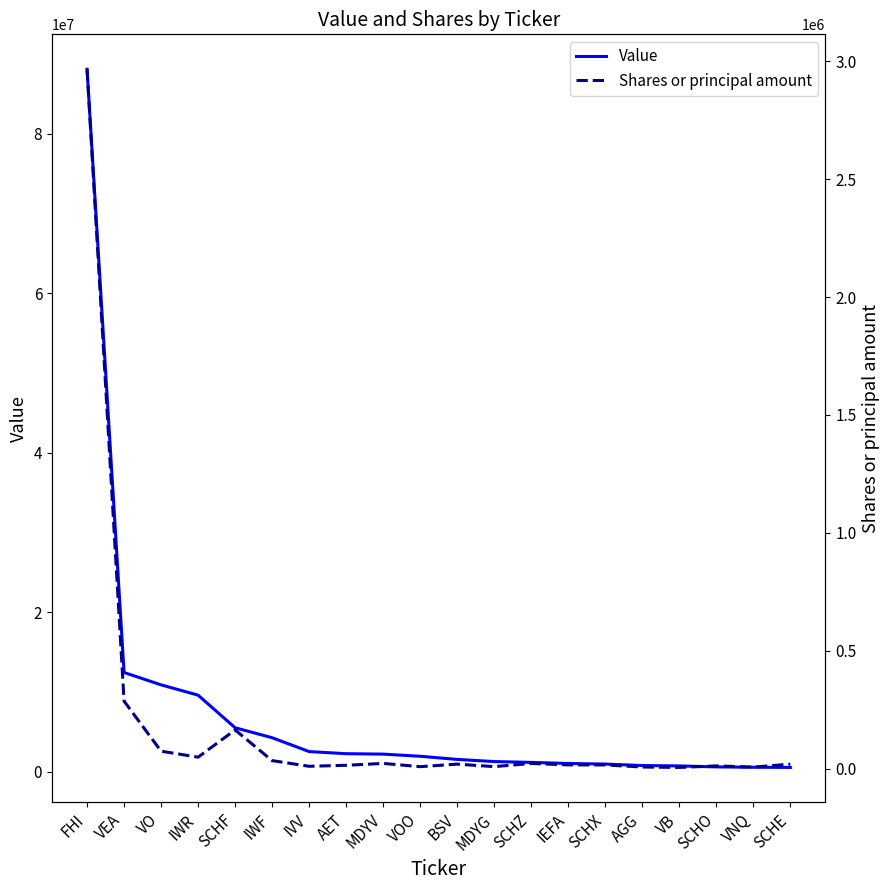

What is the difference between the highest and lowest values at IEFA?

996231